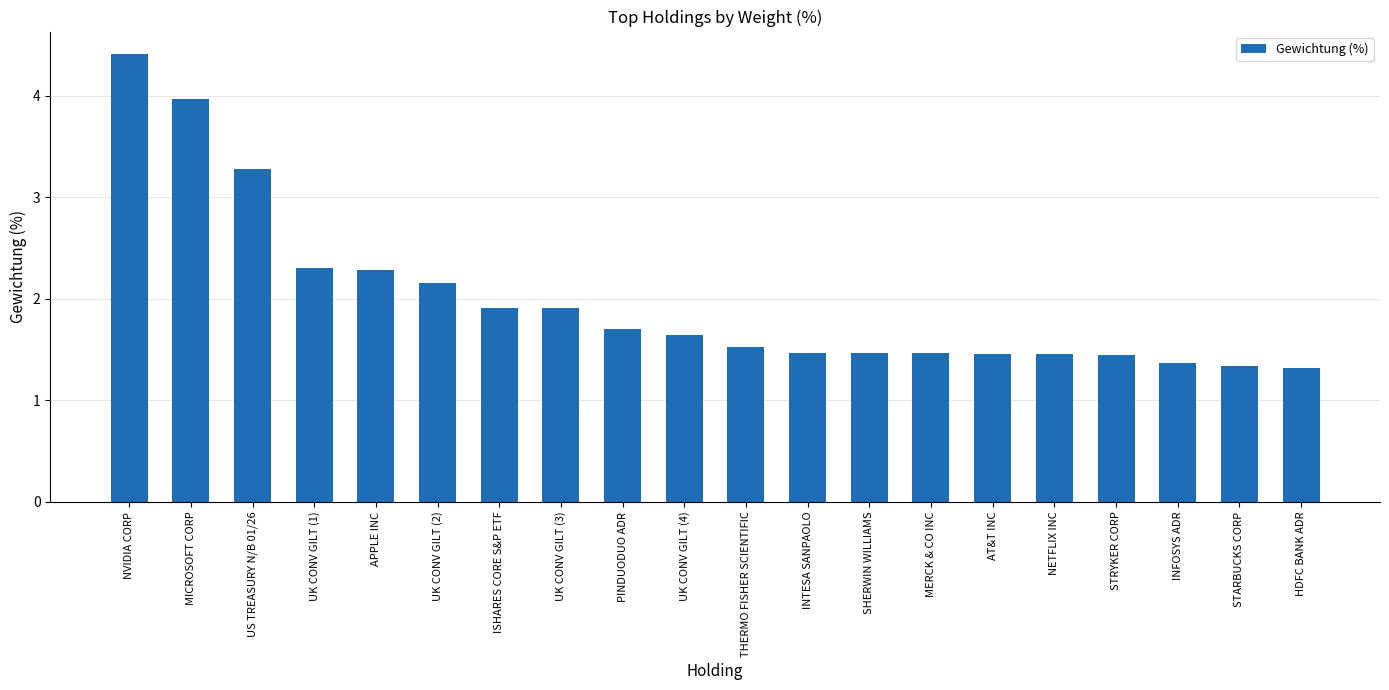

Which has a higher value, STARBUCKS CORP or MERCK & CO INC?

MERCK & CO INC